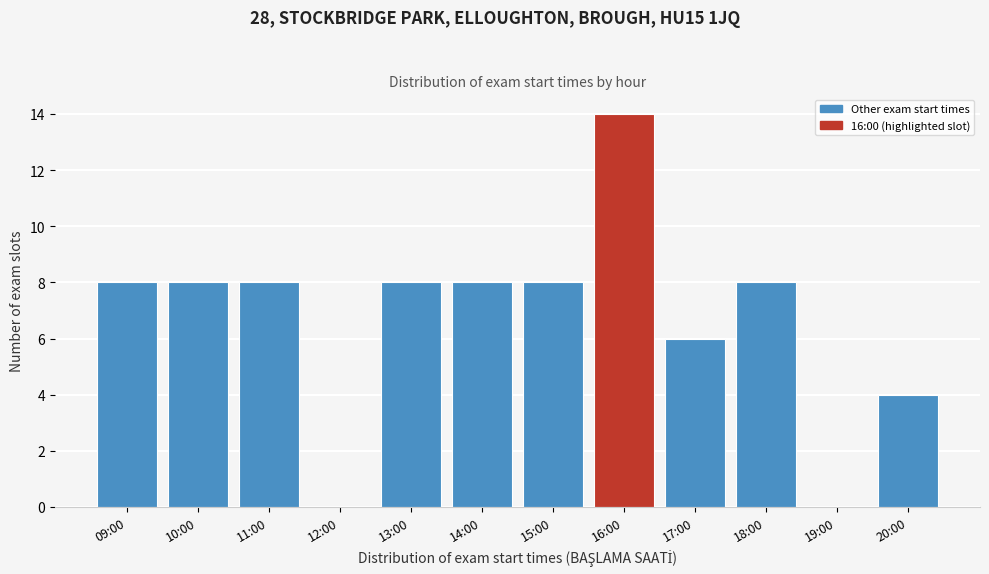

Reading left to right, what are all the values shown in this chart?

09:00=8	10:00=8	11:00=8	12:00=0	13:00=8	14:00=8	15:00=8	16:00=14	17:00=6	18:00=8	19:00=0	20:00=4